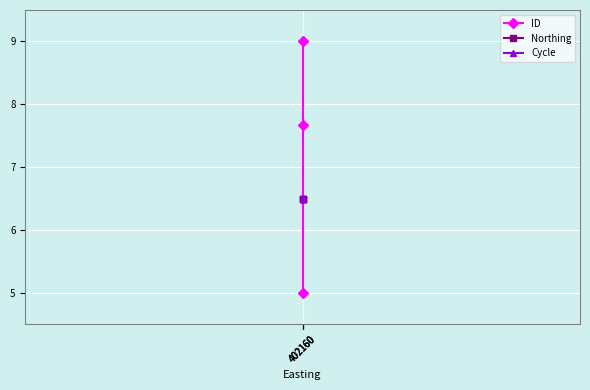

What is the sum of the Northing values at 402160 and 402160?

13.0